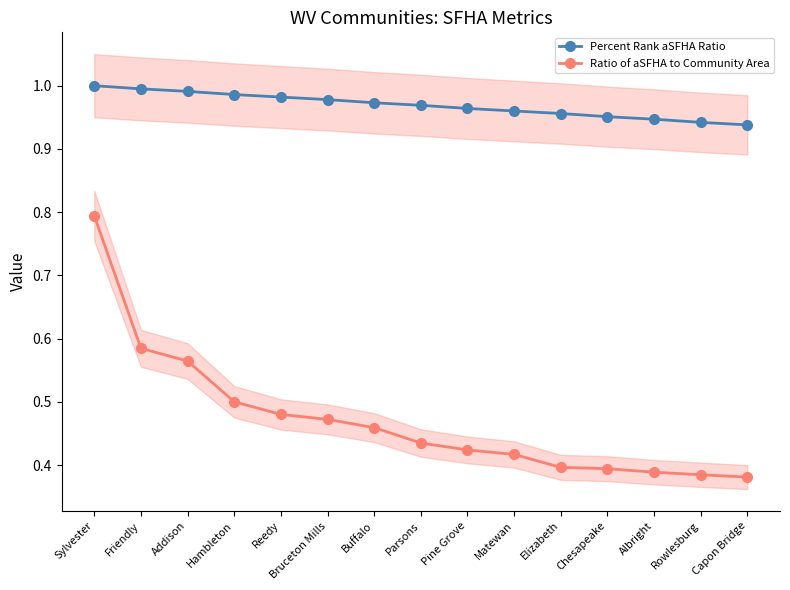

What value does the Ratio of aSFHA to Community Area series have at Hambleton?

0.5